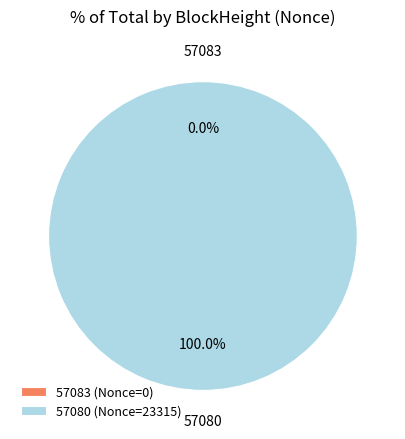

Combined, what portion of the pie is 57080 and 57083?

100.0%